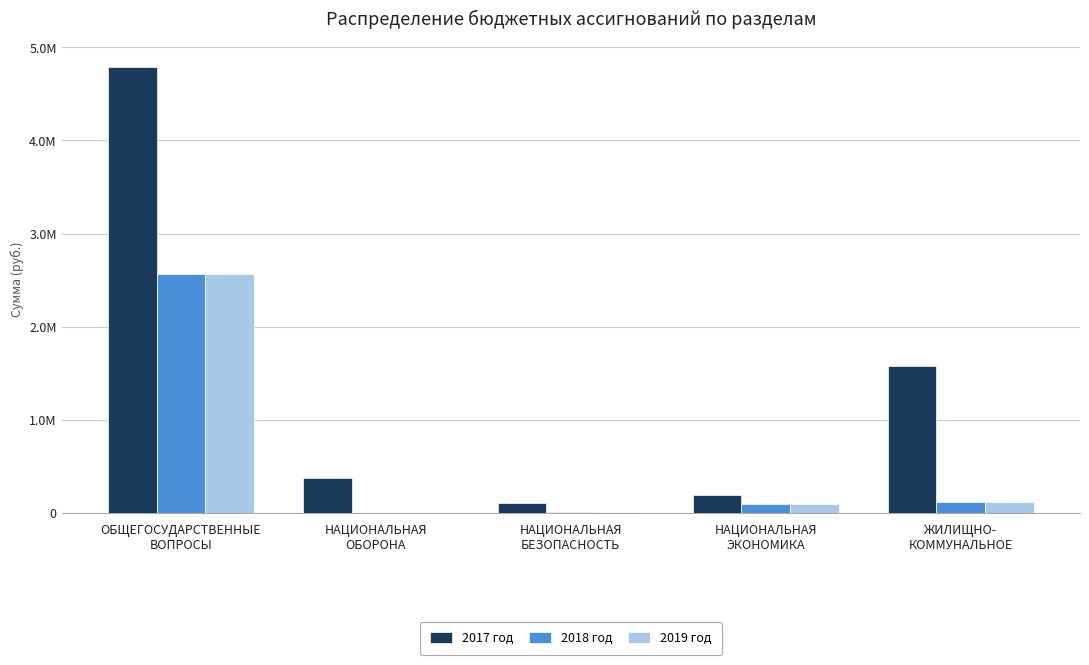

What is the spread (max minus min) of values at ОБЩЕГОСУДАРСТВЕННЫЕ
ВОПРОСЫ?

2224844